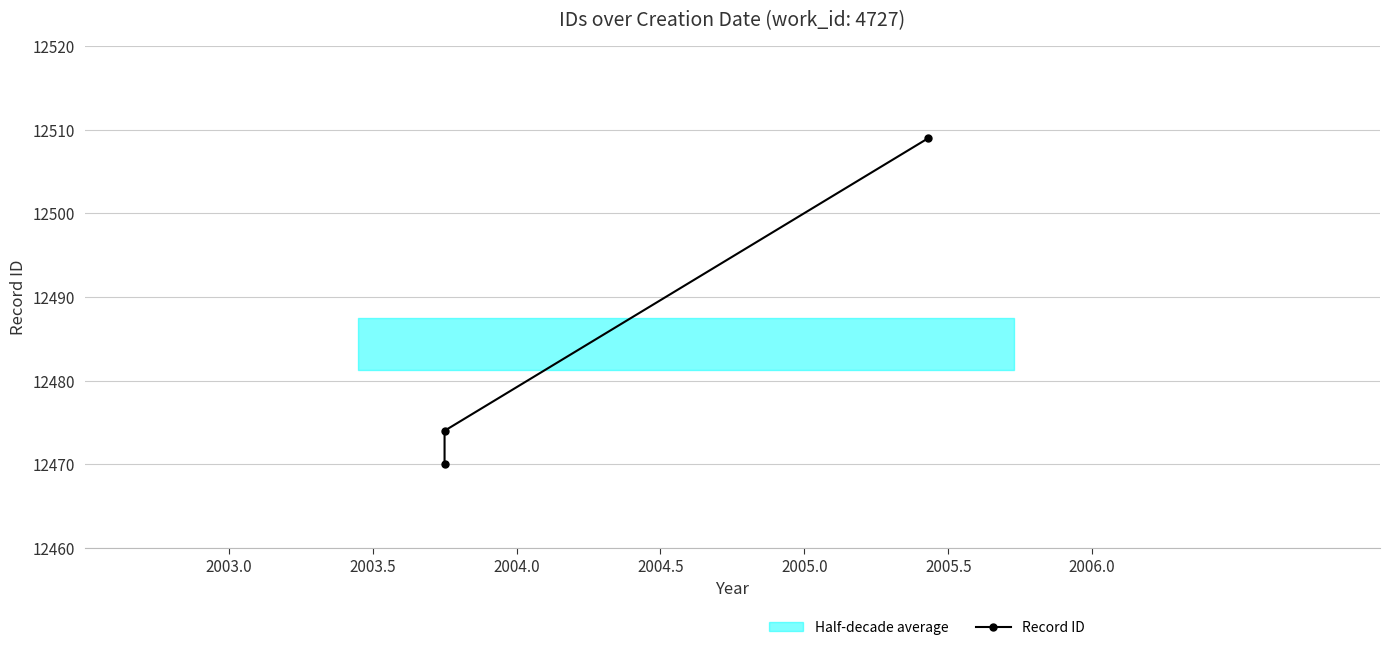

Does the chart have visible grid lines?

Yes